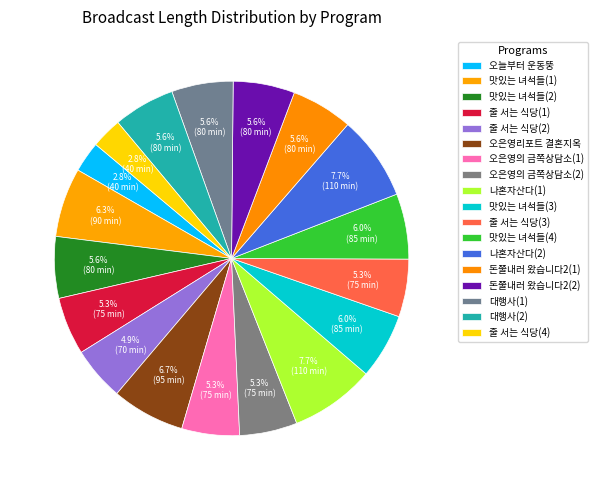

What percentage do 나혼자산다(2) and 맛있는 녀석들(4) together represent?

13.7%